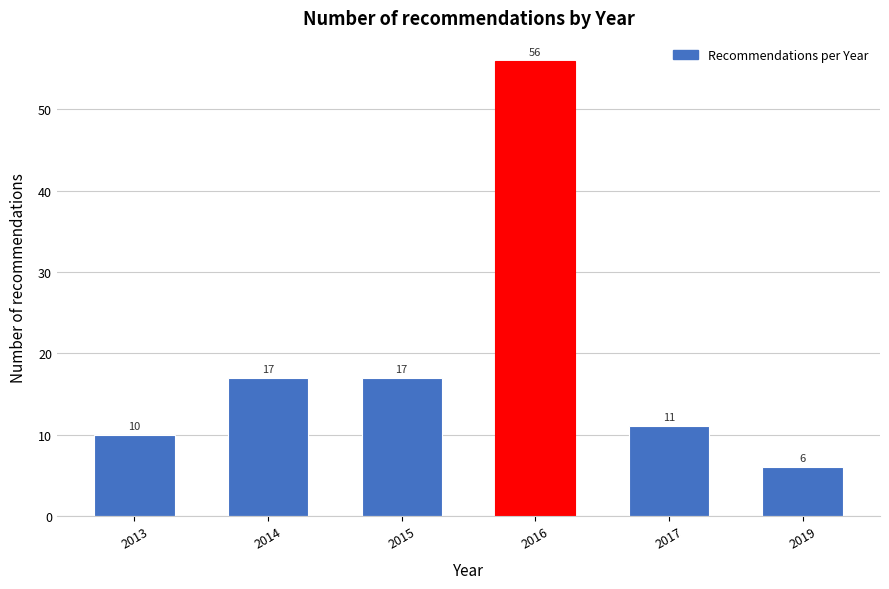

Reading left to right, what are all the values shown in this chart?

10	17	17	56	11	6